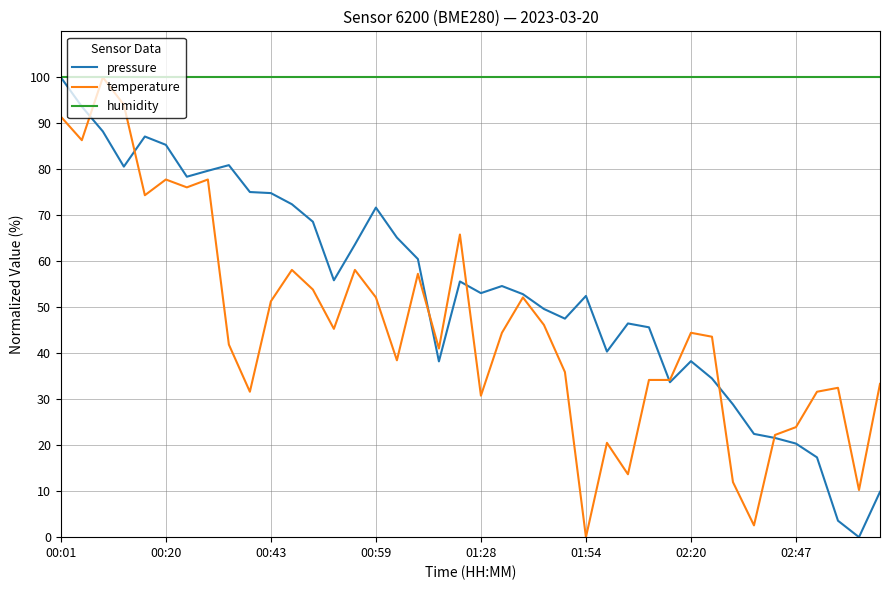

Which series has the largest total across all categories?

humidity